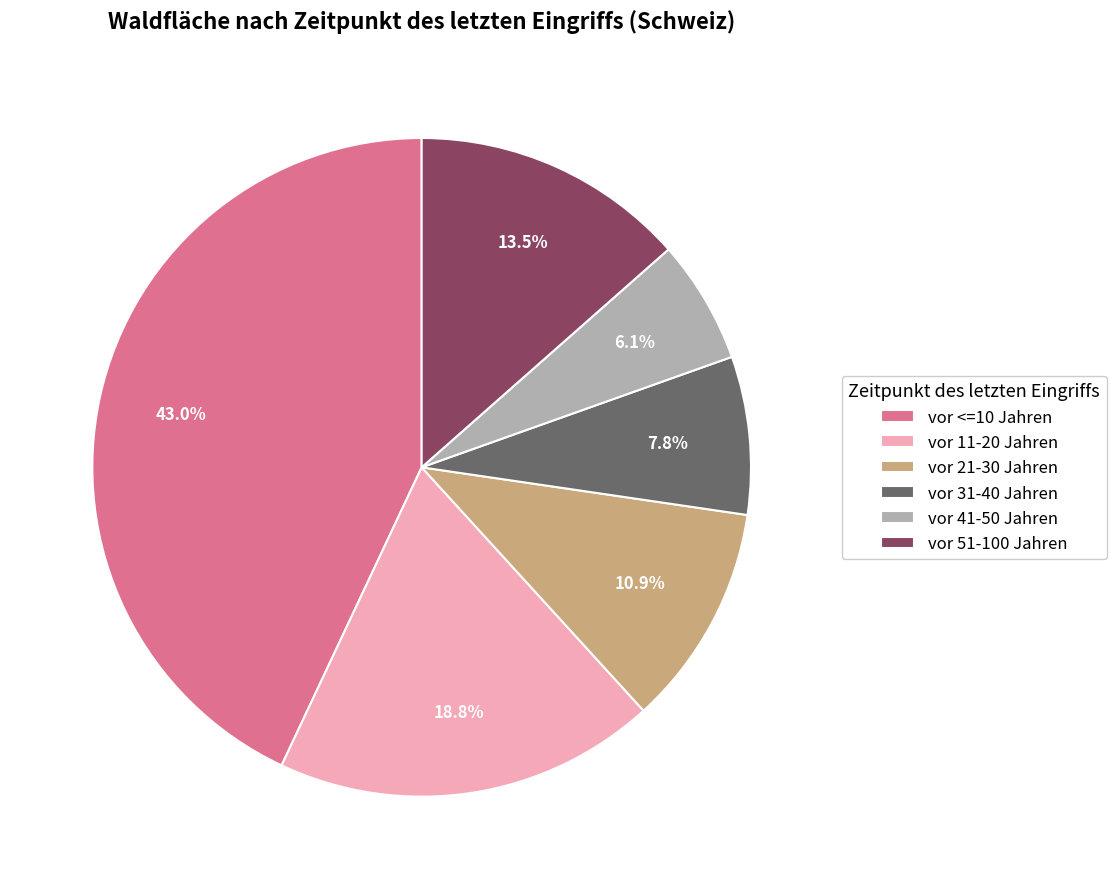

Which category has the smallest portion of the pie?

vor 41-50 Jahren